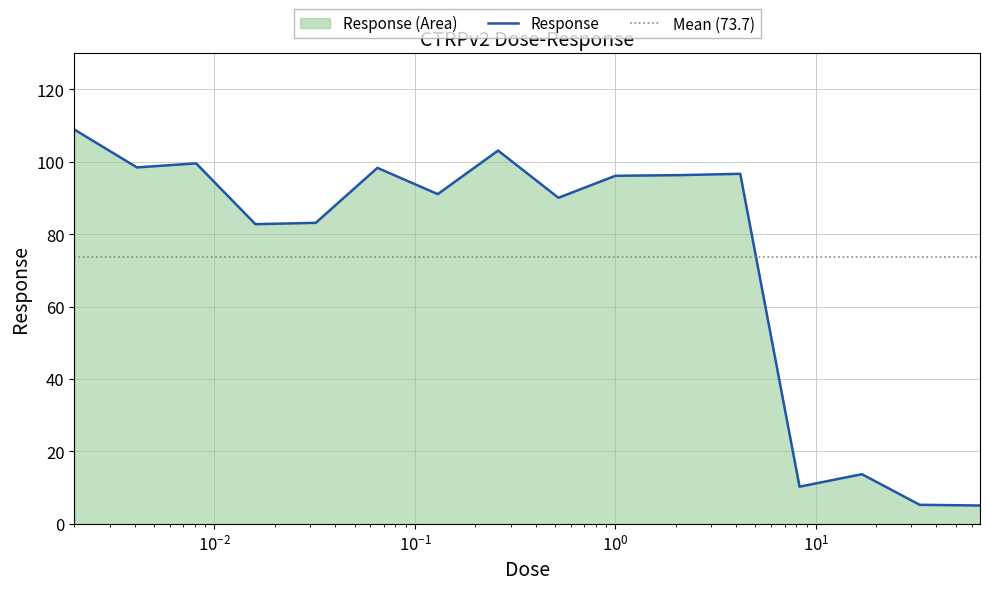

At which category does the chart reach its minimum across all series?

66.0